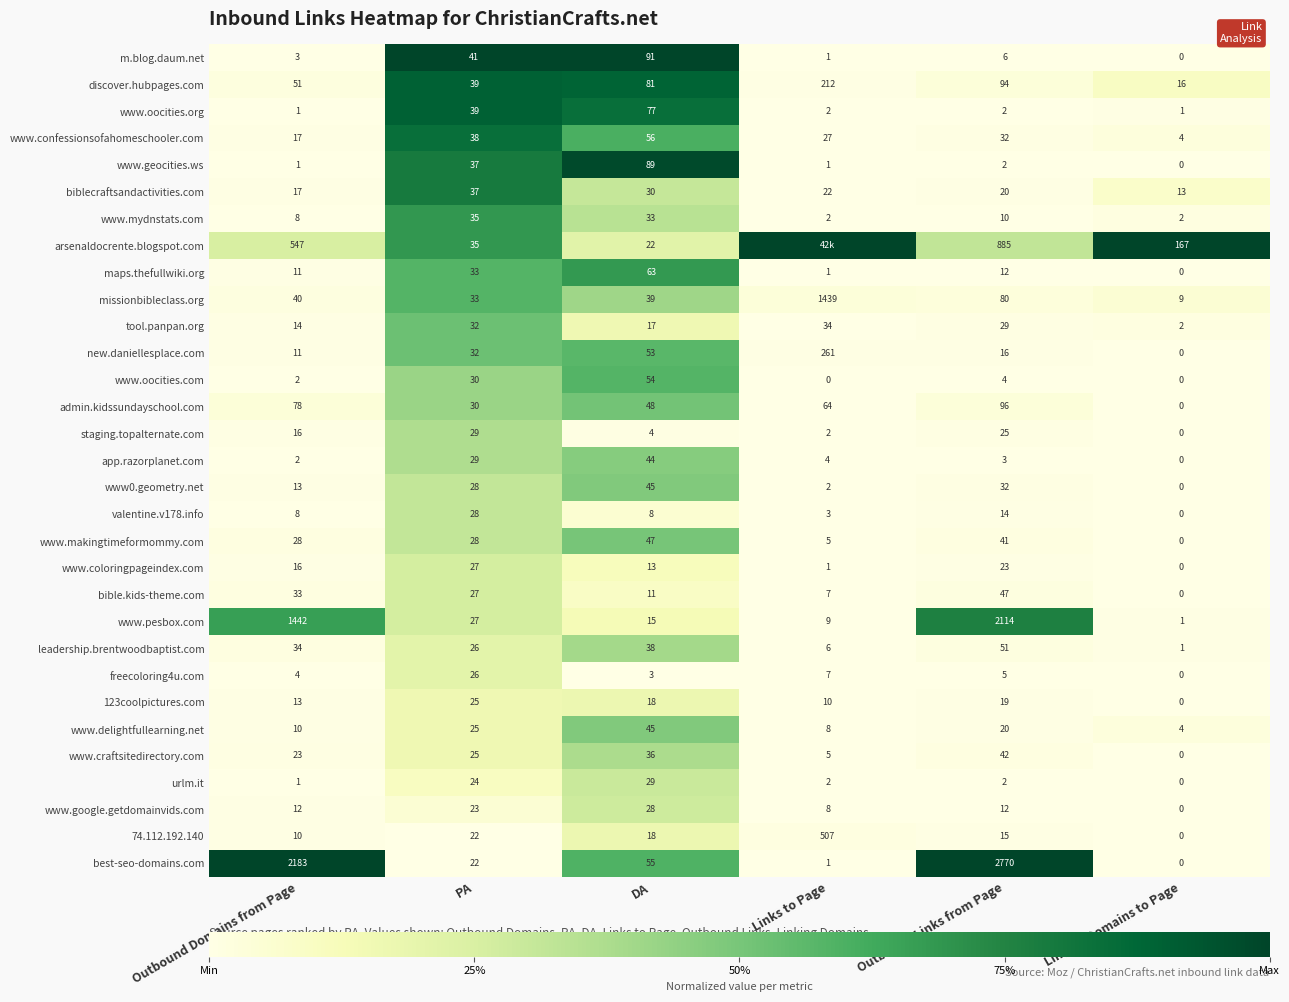

What is the total value across all series at PA?

932